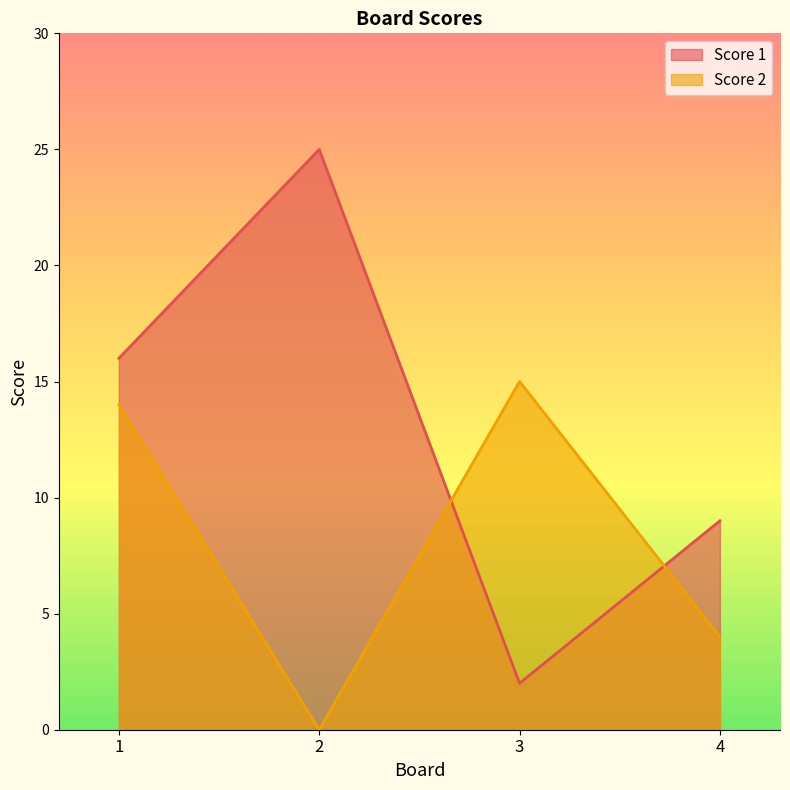

List the labels in order of Score 2 value, smallest first.

2, 4, 1, 3